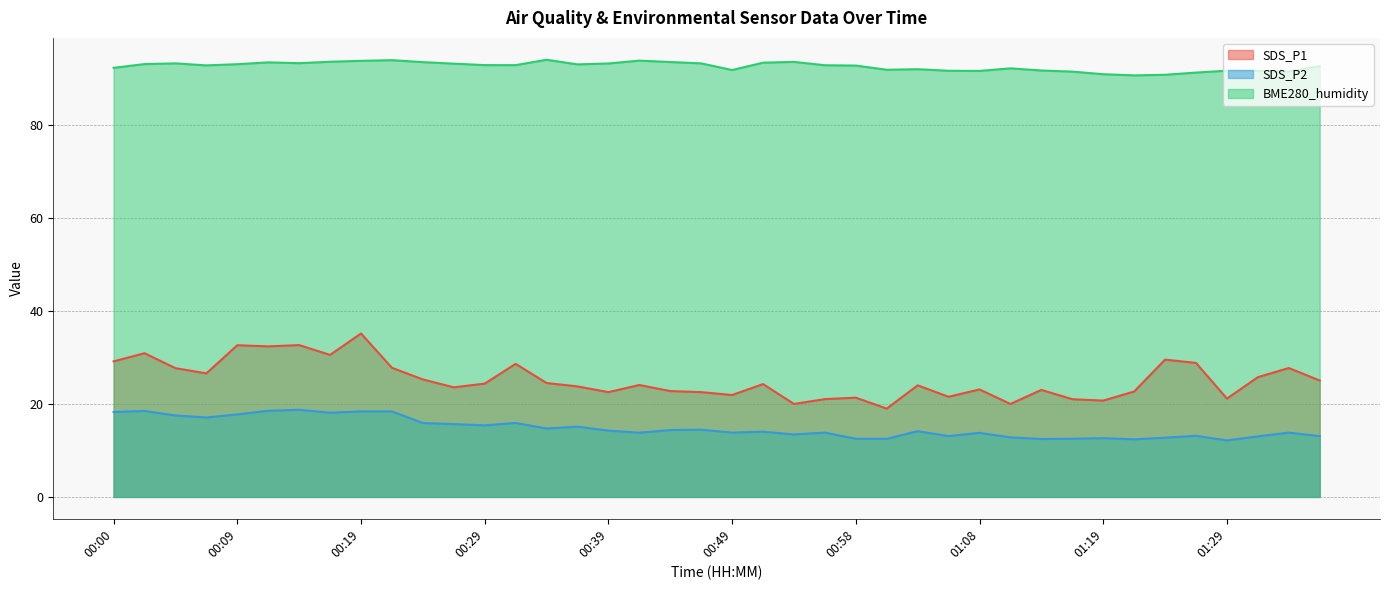

What is the sum of all SDS_P1 values?

1008.3